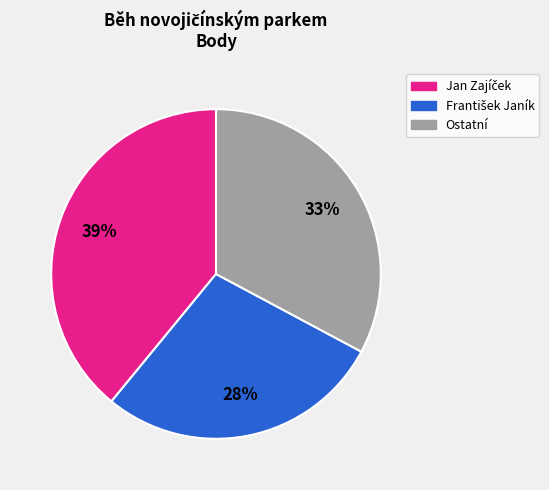

Does any single category account for the majority?

No